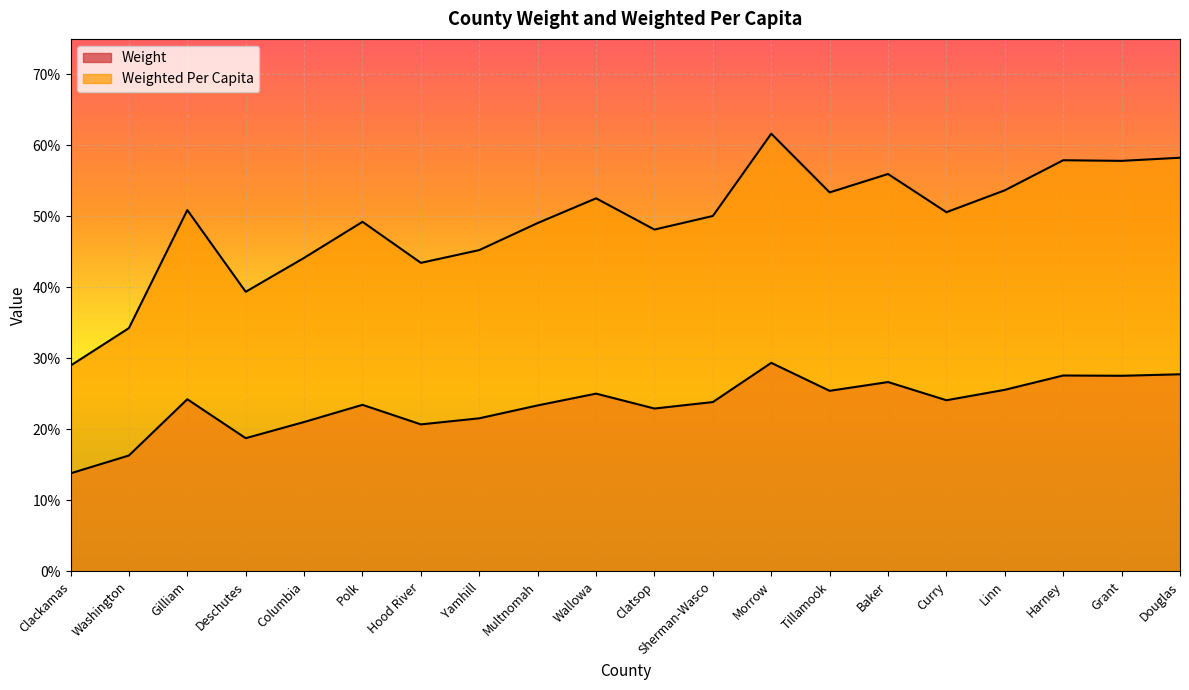

At Grant, list the series in order from smallest to largest.

Weight, Weighted Per Capita